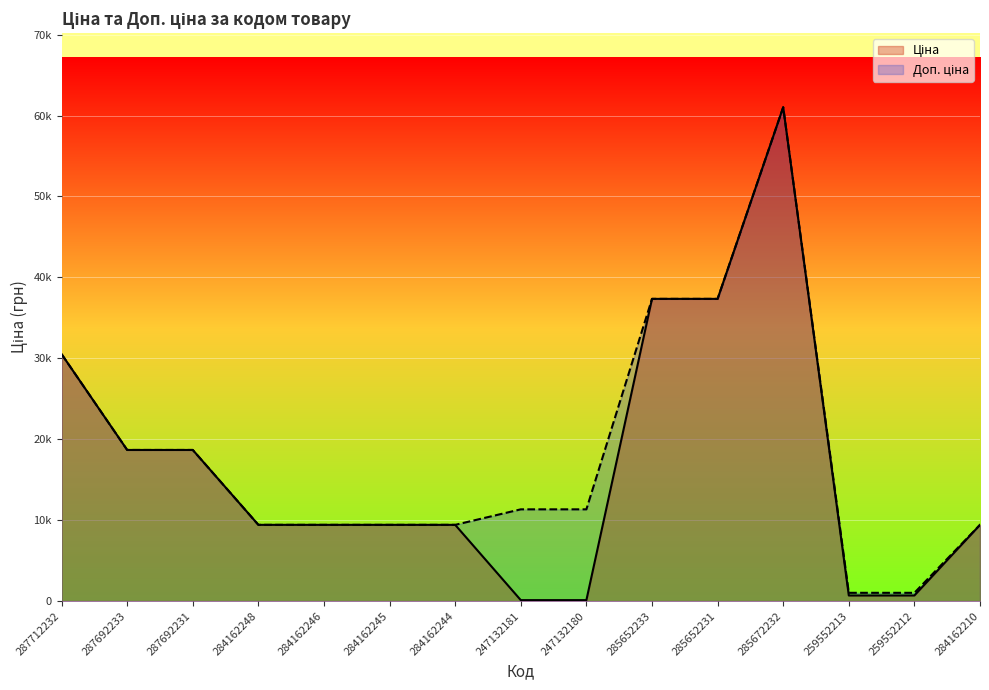

Between 287692231 and 247132181, which series saw the biggest shift?

Ціна